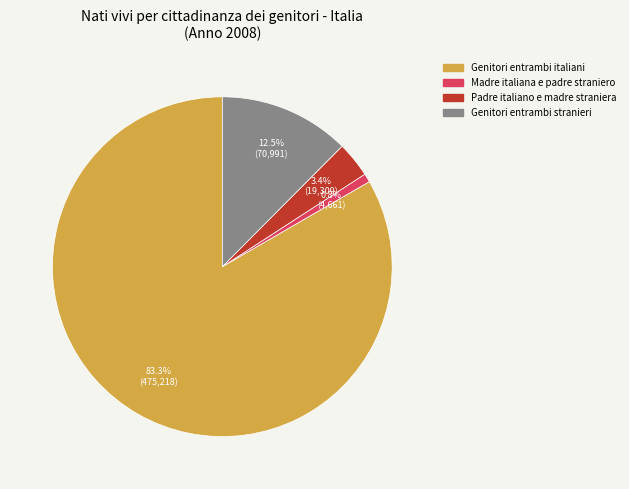

To the nearest percent, what is the difference between the largest and smallest slice percentages?

83%